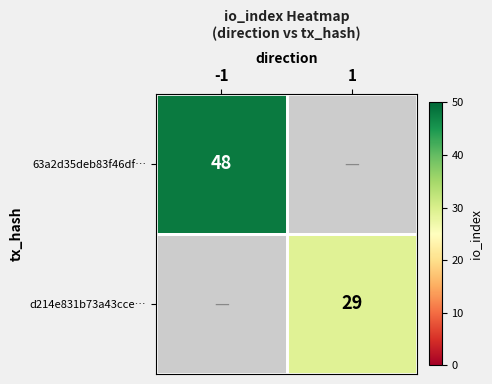

The d214e831b73a43cce… series shows 39 at 1. True or false?

False